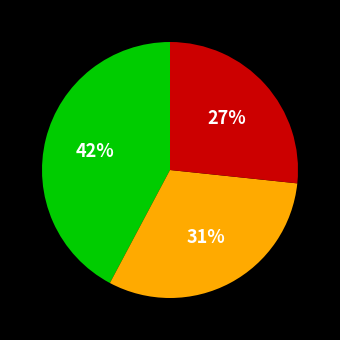

Does any single category account for the majority?

No